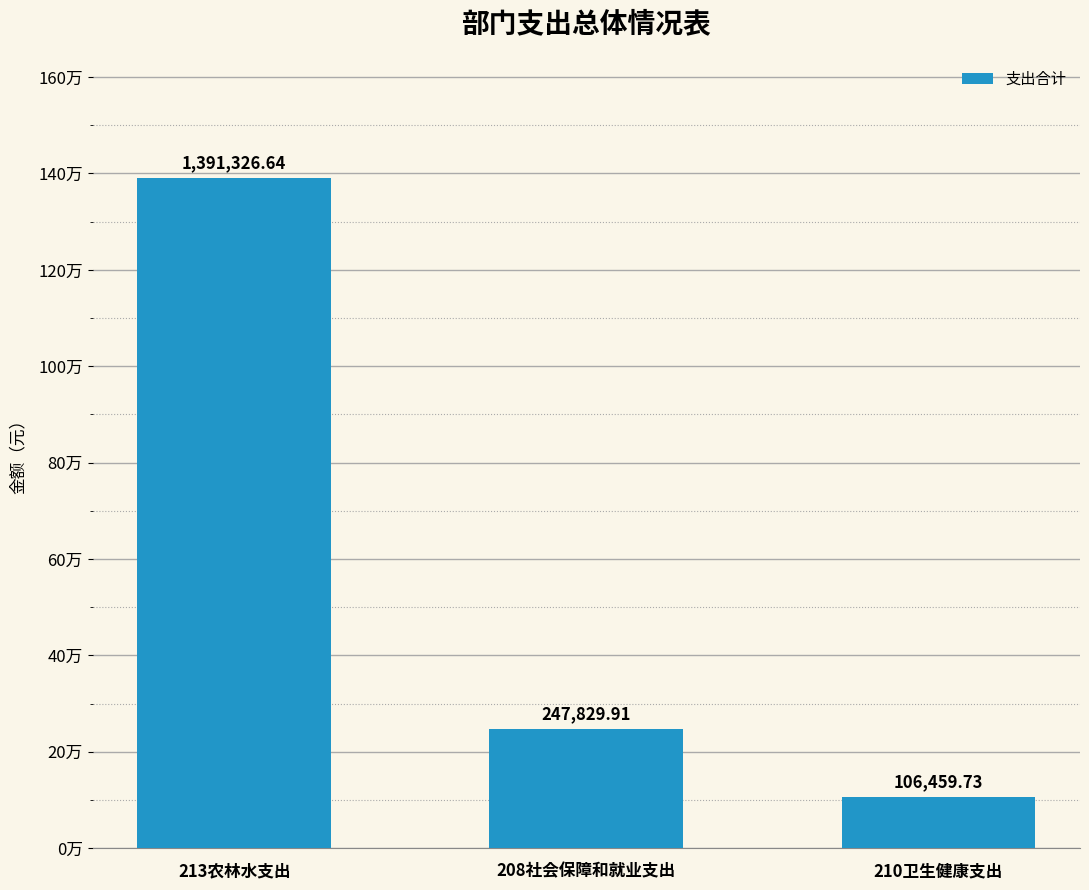

Rank the categories by value from highest to lowest.

213农林水支出, 208社会保障和就业支出, 210卫生健康支出